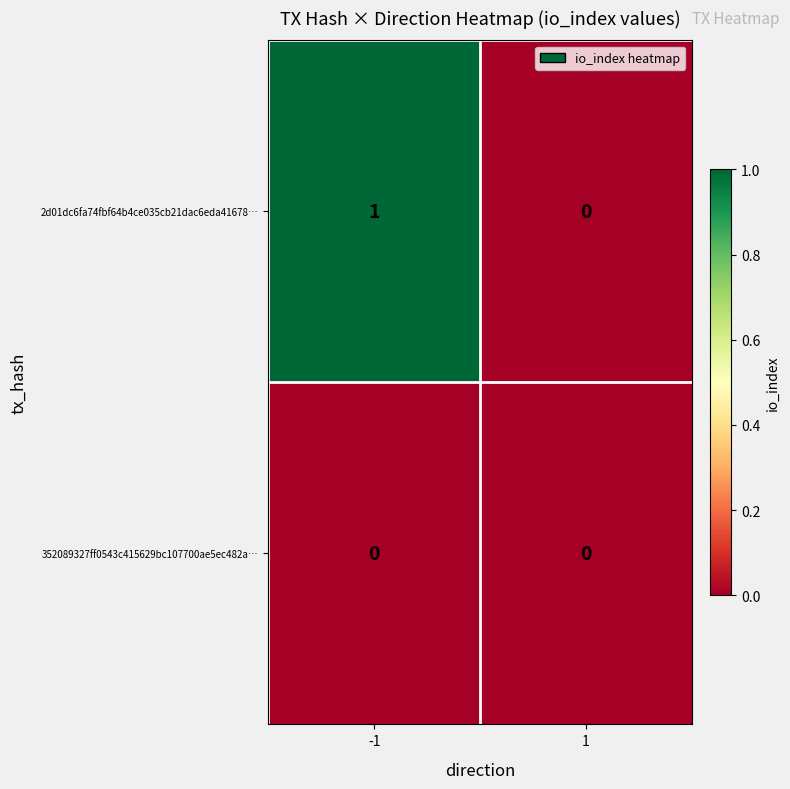

List the series in order of their peak value, lowest first.

352089327ff0543c415629bc107700ae5ec482a…, 2d01dc6fa74fbf64b4ce035cb21dac6eda41678…